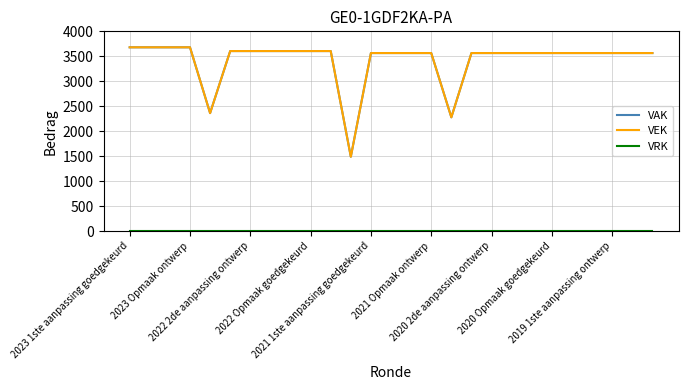

Which series has the widest spread of values?

VAK